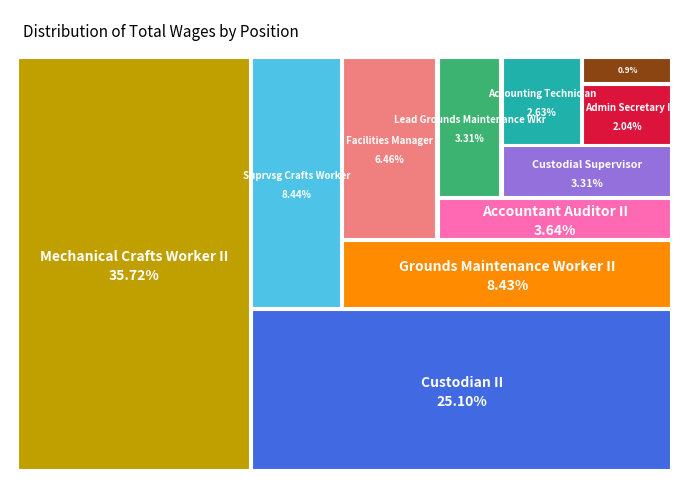

To the nearest percent, what is the difference between the largest and smallest slice percentages?

35%